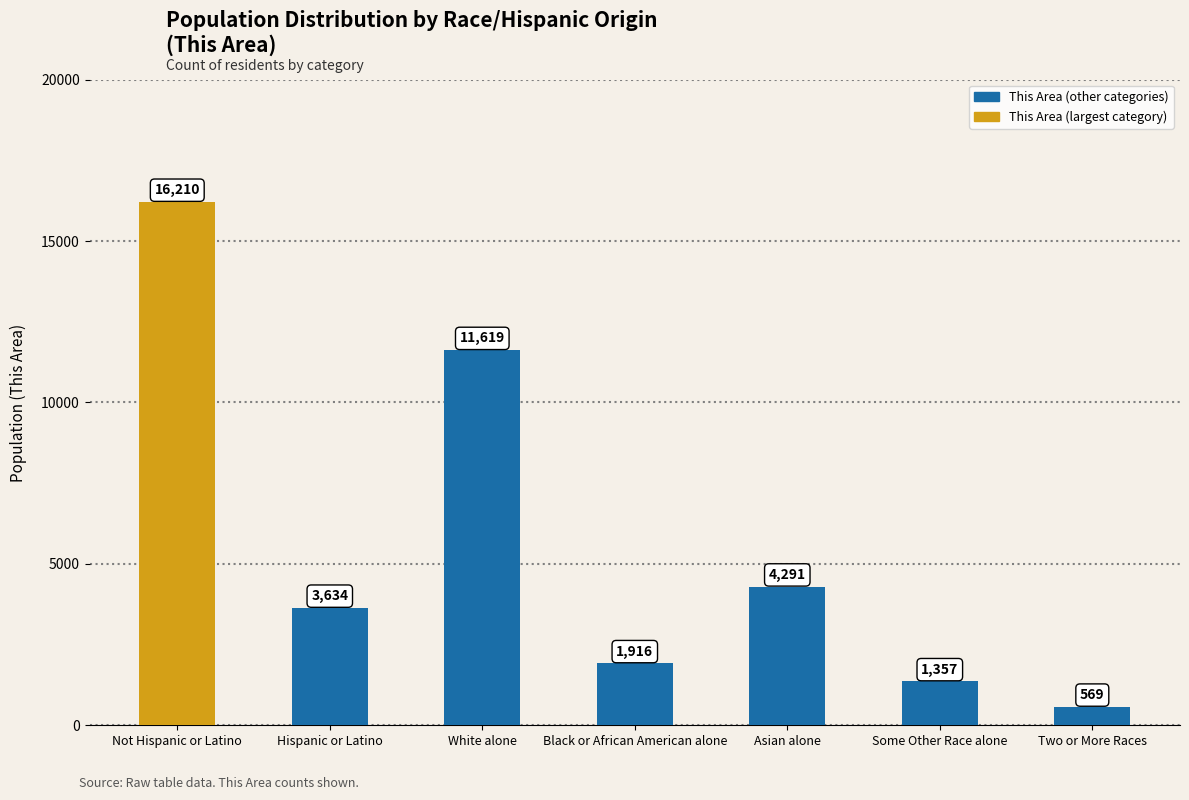

Approximately how many times larger is the value at Black or African American alone compared to White alone?

0.2